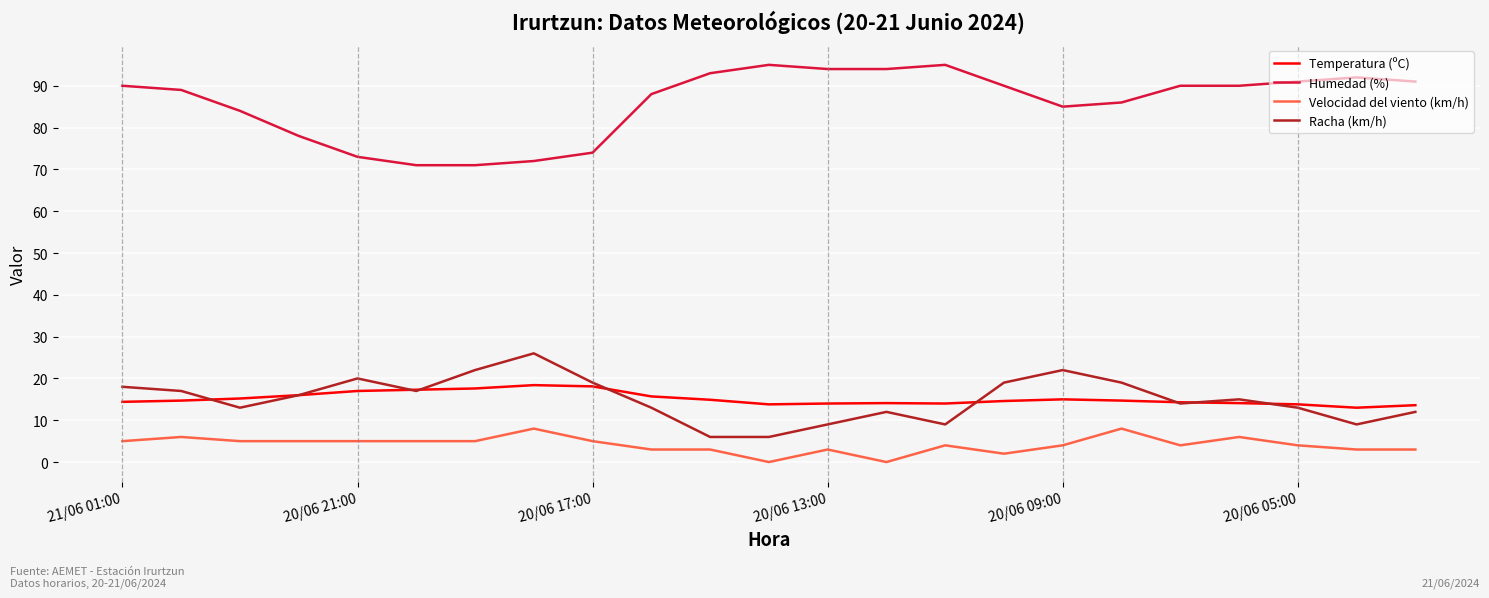

What is the highest value of the Temperatura (ºC) series?

18.4